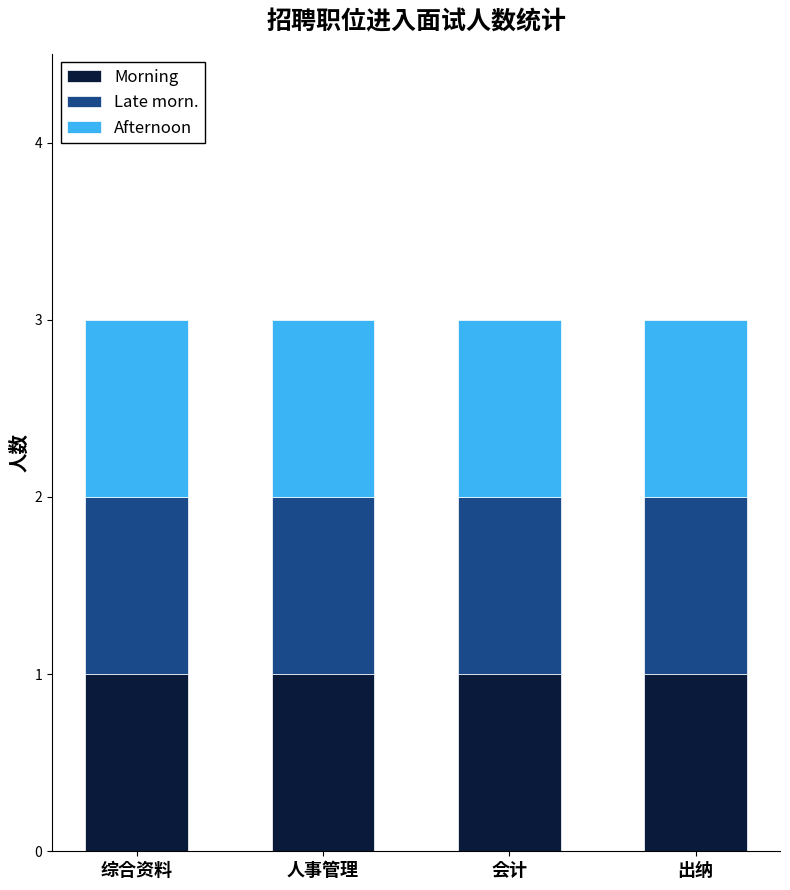

Which series changed the most between 综合资料 and 会计?

Morning